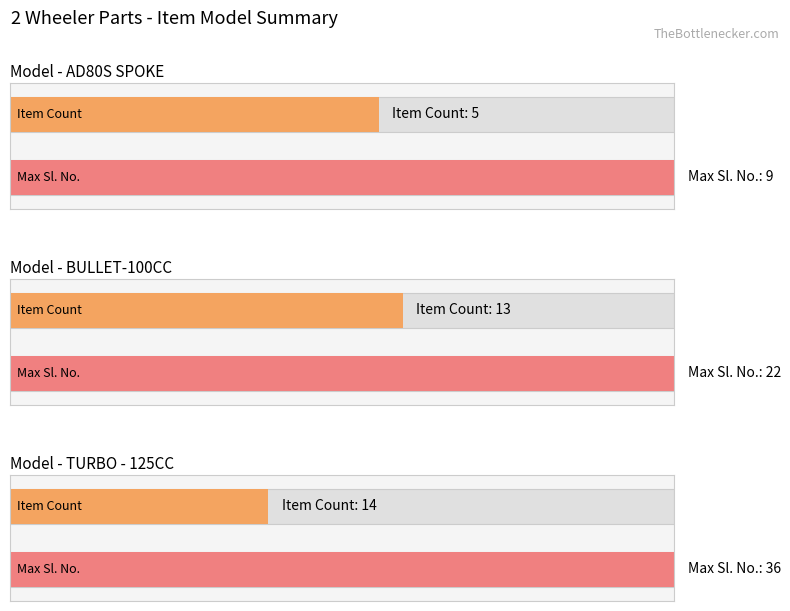

The chart shows a value of 13 at BULLET-100CC. True or false?

True